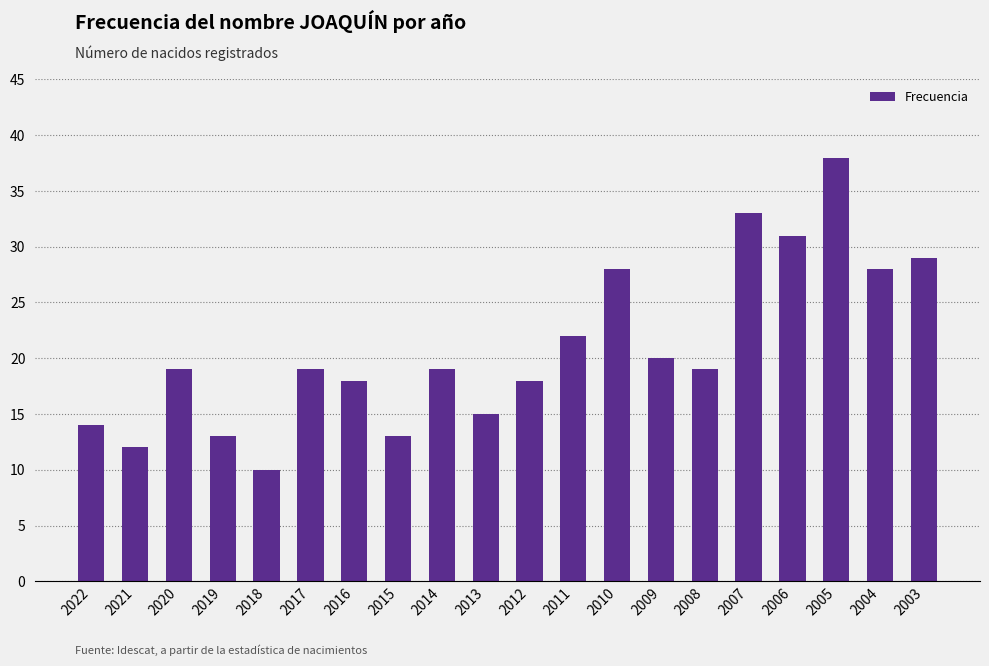

Is it true that the value at 2010 is 37?

False